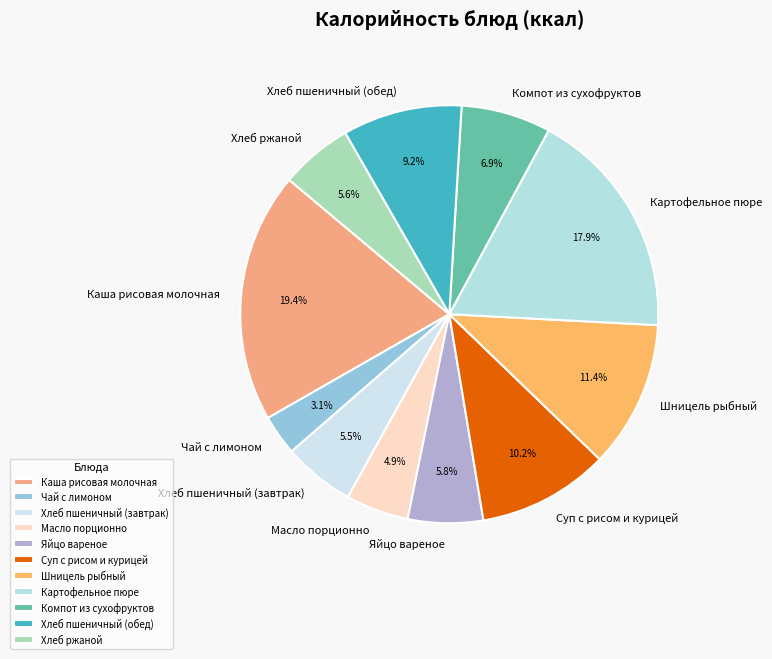

What is the smallest slice in the pie chart?

Чай с лимоном